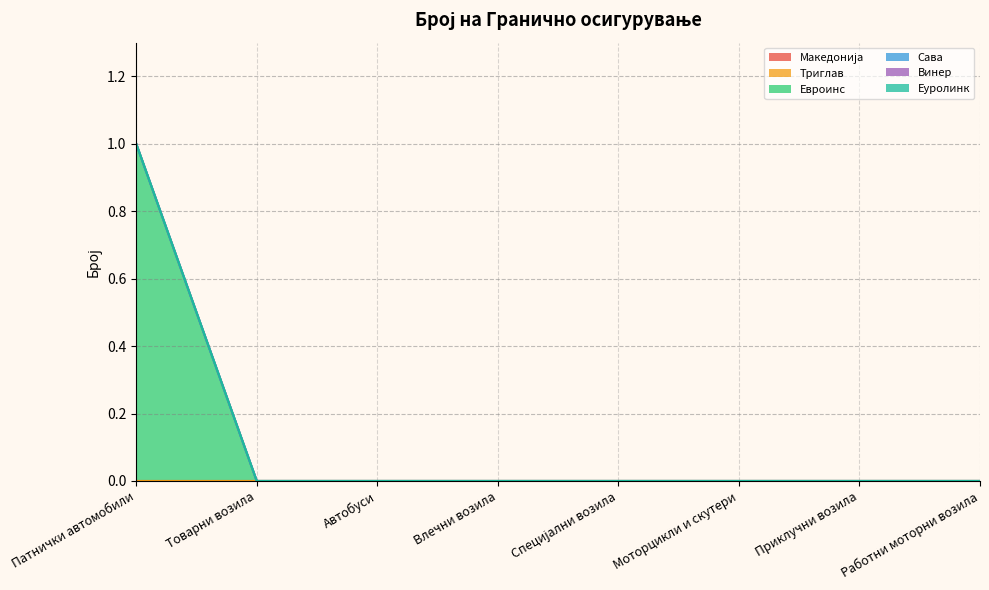

Is the value of Триглав at Моторцикли и скутери greater than the value of Сава at Автобуси?

No